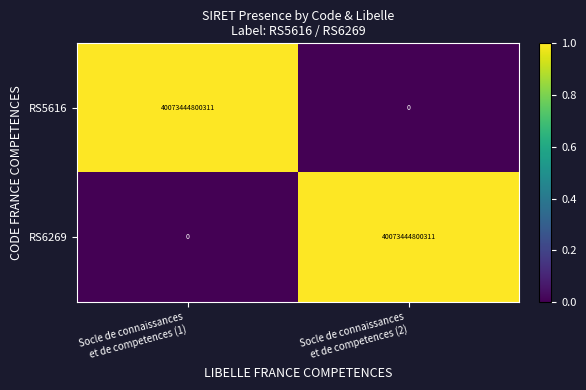

How many data points does each series have?

2